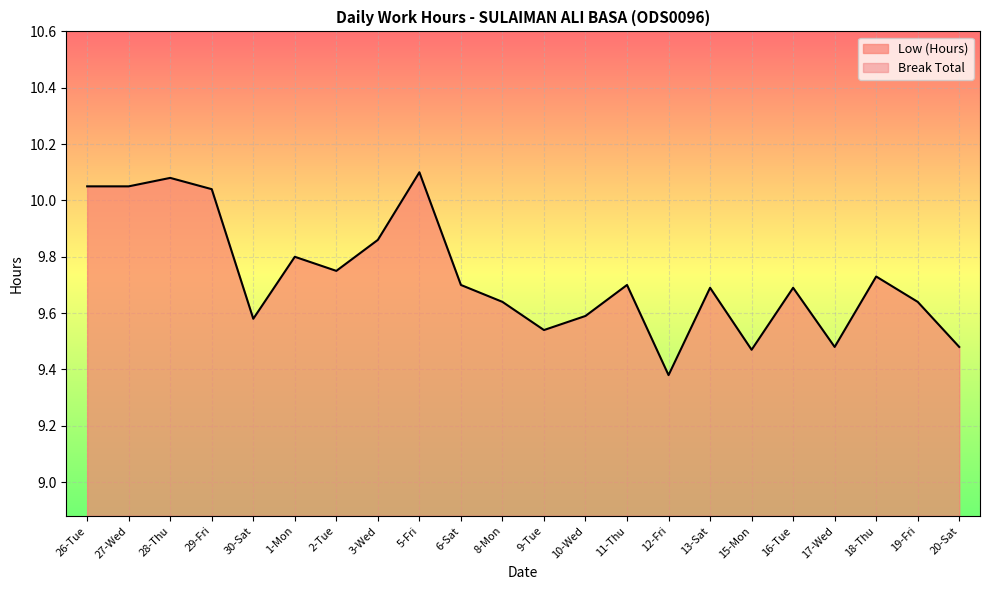

What is the minimum value shown in the chart?

9.4